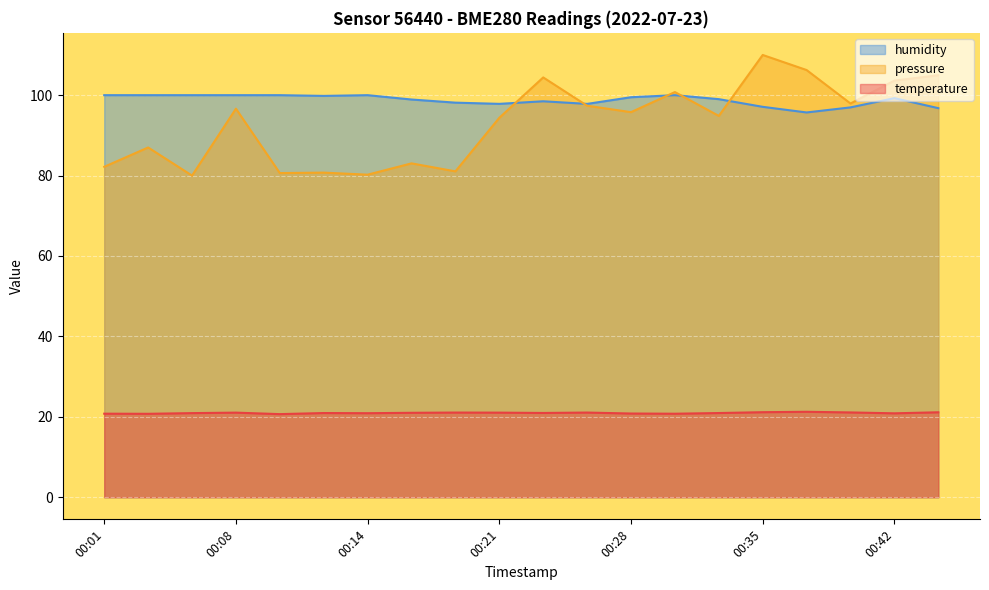

What is the average value of the humidity series?

98.8